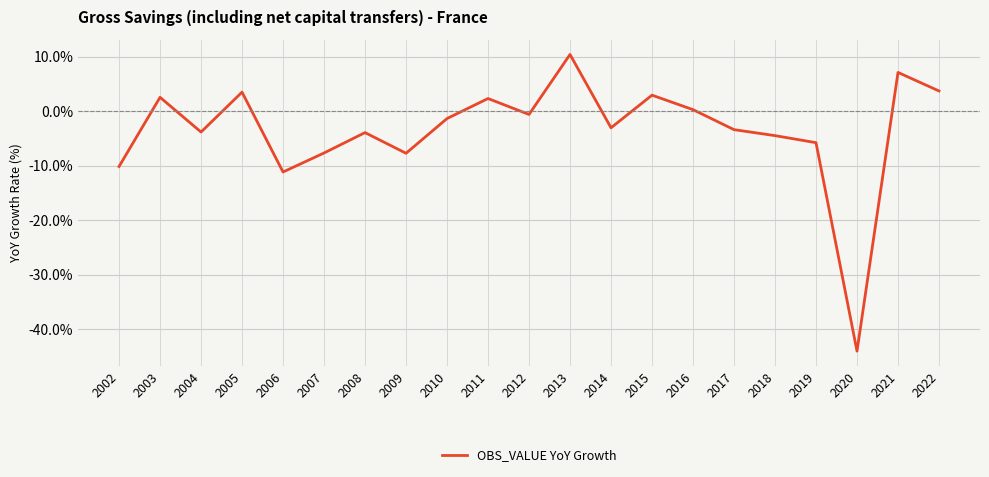

Which label corresponds to the smallest value in the chart?

2020